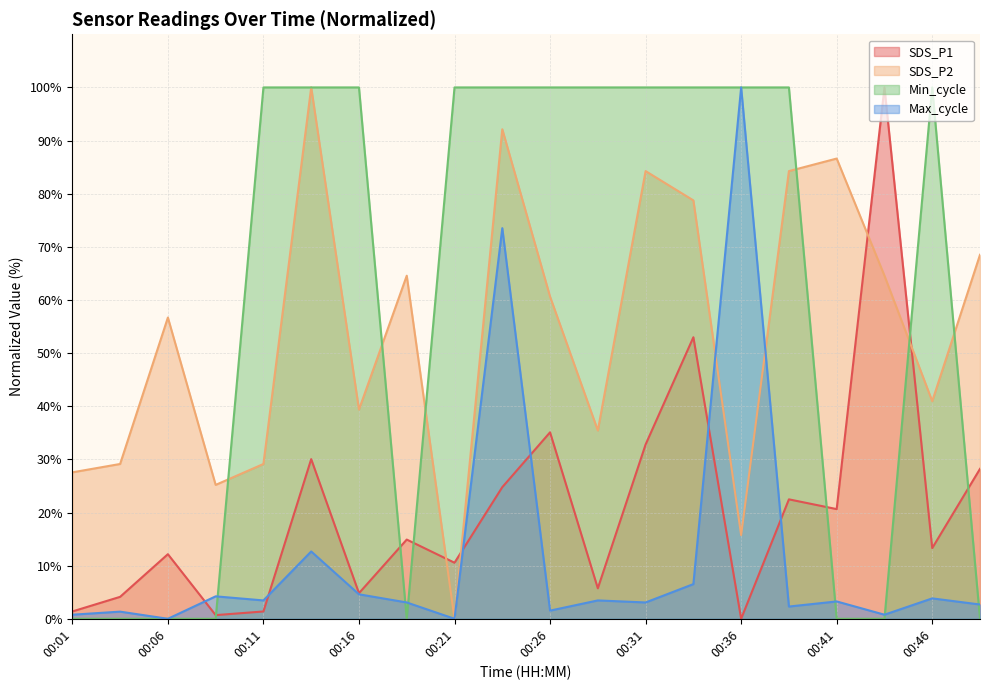

What is the difference between the highest and lowest values at 00:43?

100.0